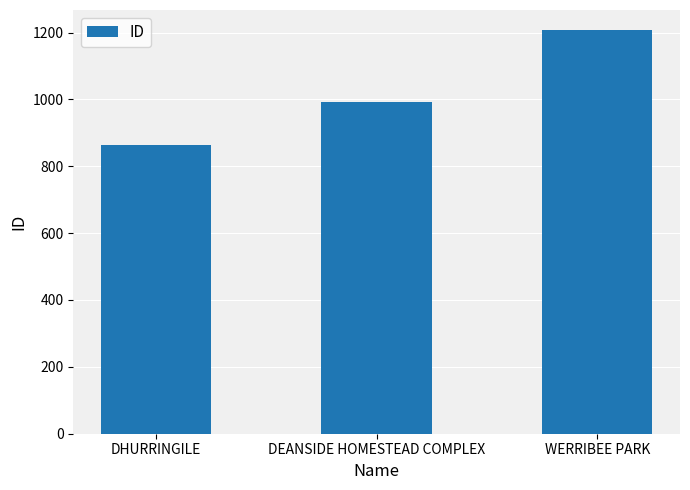

Which category has the highest value across all series?

WERRIBEE PARK